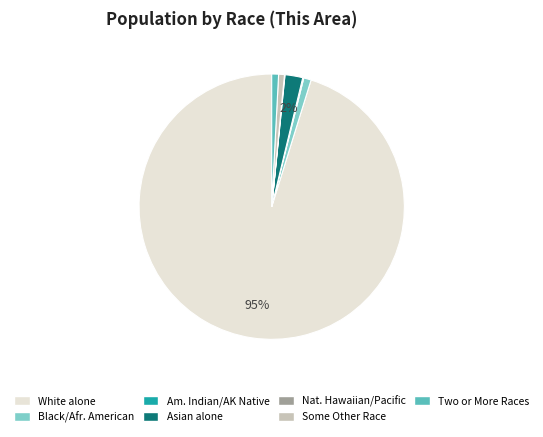

To the nearest percent, what is the difference between the largest and smallest slice percentages?

95%